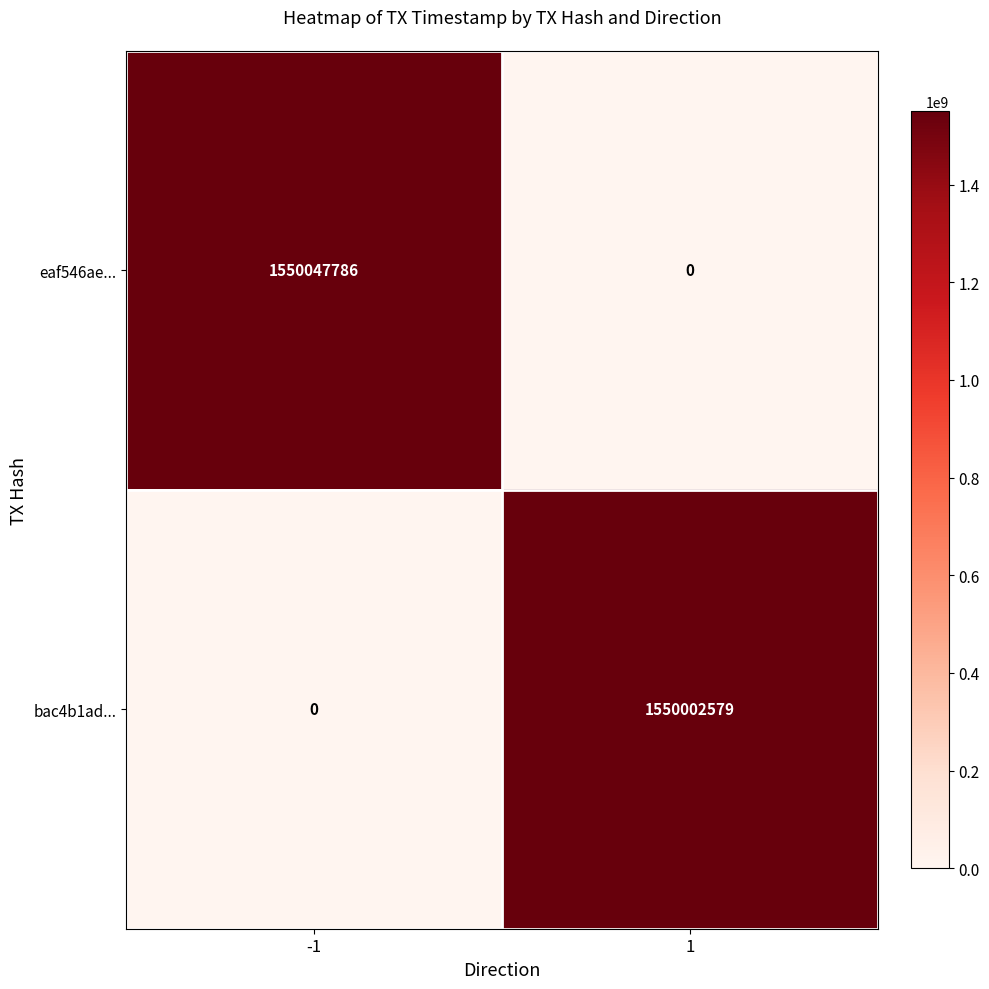

What is the difference between the maximum and minimum values in the eaf546ae... series?

1550047786